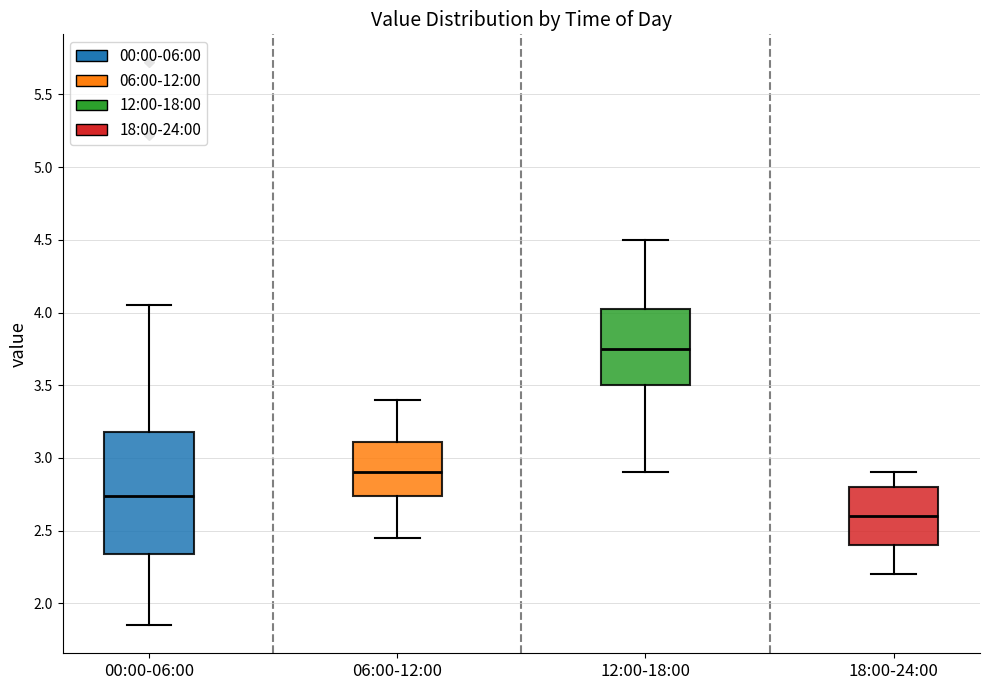

Reading left to right, read every box against the y-axis: the position of its median line, the range the box covers, and the ends of its whiskers. The values are not printed on the chart, so give them approximately, as read against the axis.

00:00-06:00: median 2.75, box 2.35 to 3.20, whiskers 1.85 to 4.05
06:00-12:00: median 2.90, box 2.75 to 3.10, whiskers 2.45 to 3.40
12:00-18:00: median 3.75, box 3.50 to 4.05, whiskers 2.90 to 4.50
18:00-24:00: median 2.60, box 2.40 to 2.80, whiskers 2.20 to 2.90